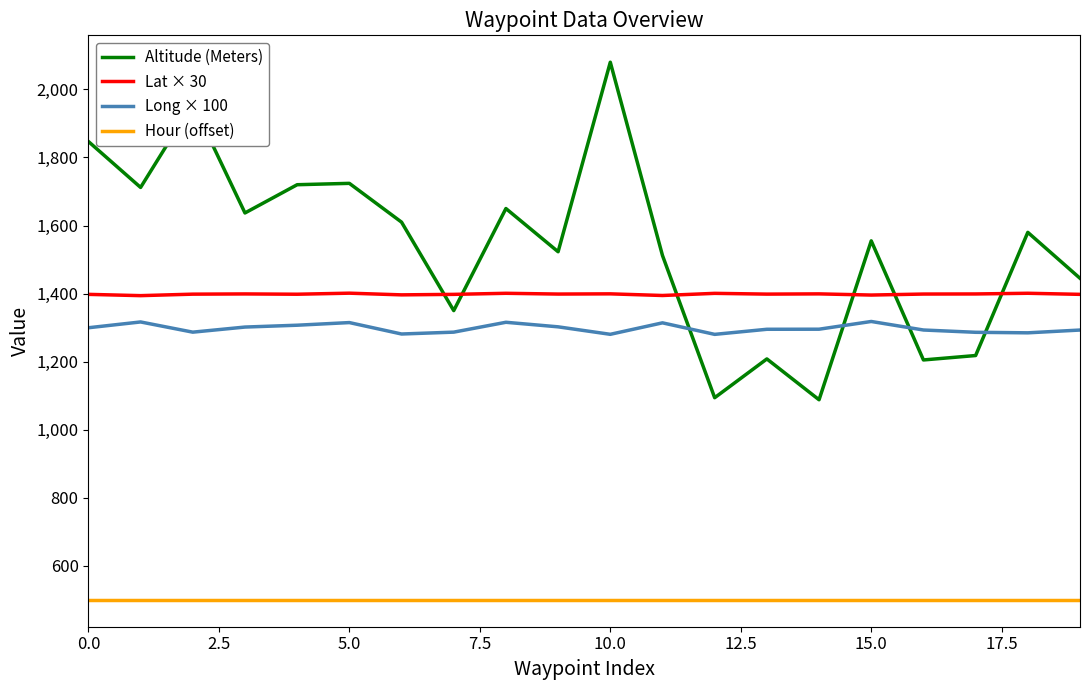

What is the greatest value displayed?

2080.0